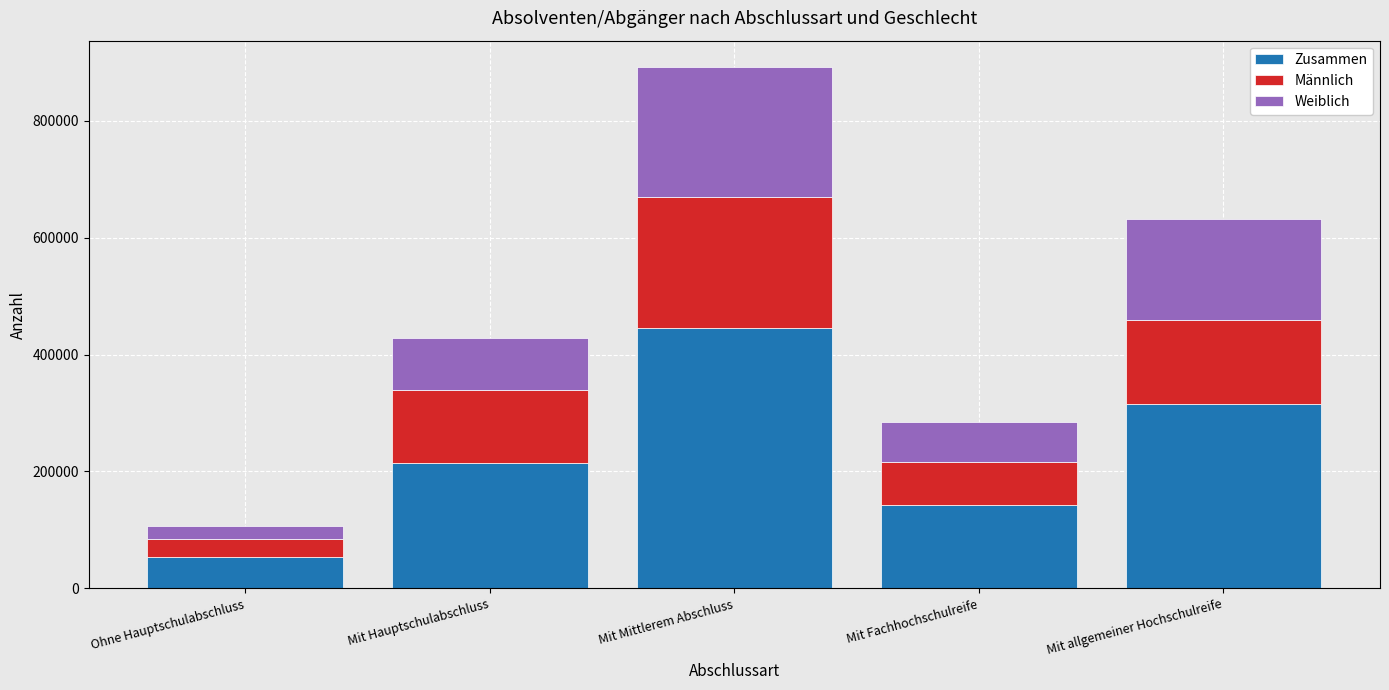

Reading right to left, what are the values for Zusammen?

Mit allgemeiner Hochschulreife=316223	Mit Fachhochschulreife=142633	Mit Mittlerem Abschluss=446071	Mit Hauptschulabschluss=214305	Ohne Hauptschulabschluss=53058